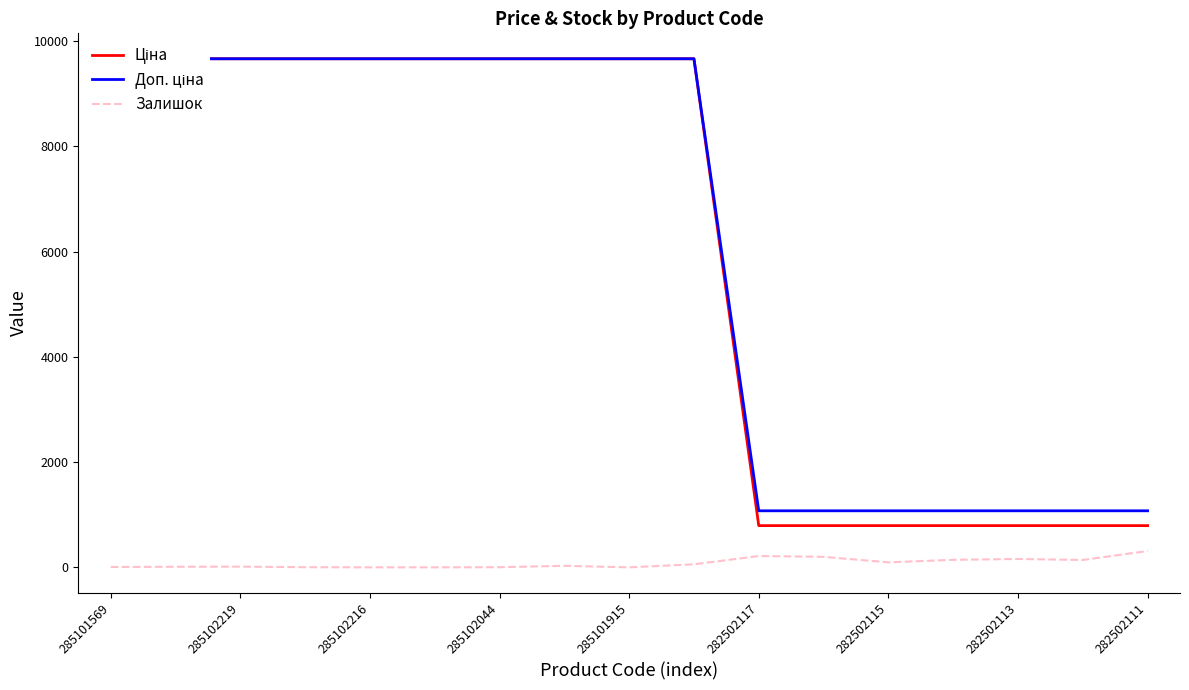

Count the number of data series in this chart.

3